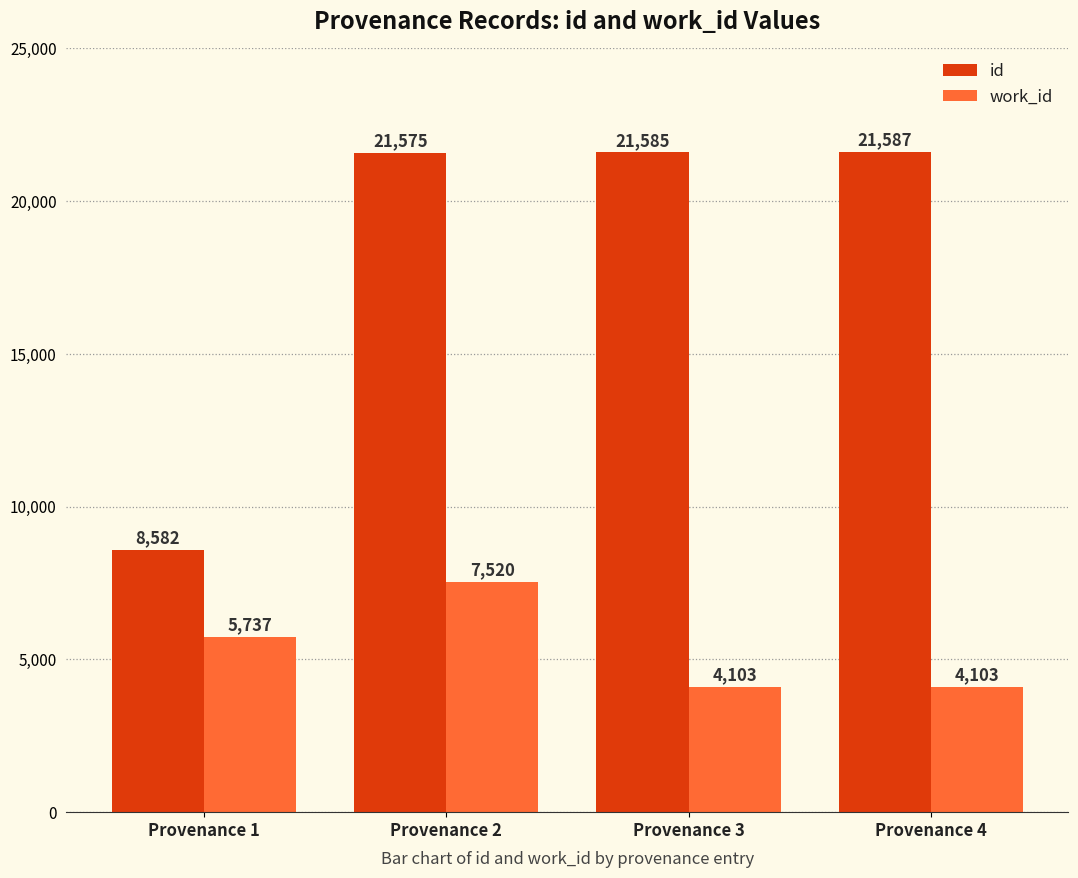

Where is id nearest to the value 15084?

Provenance 2